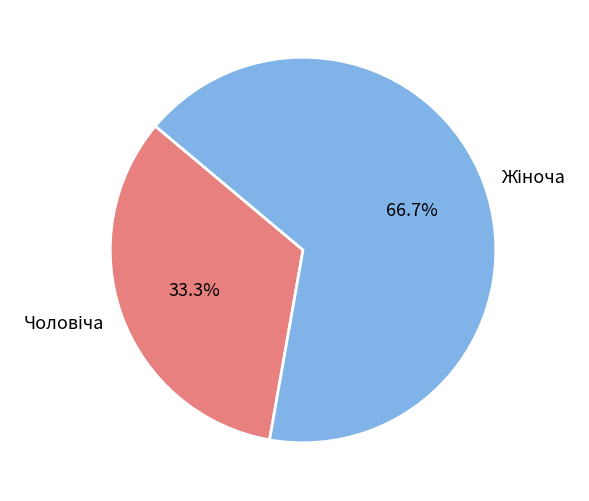

Is there any slice that represents more than half of the pie?

Yes